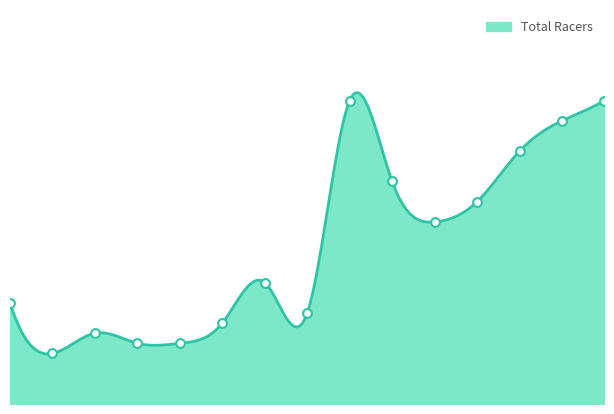

Approximately how many times larger is the value at 14 compared to 4?

5.0